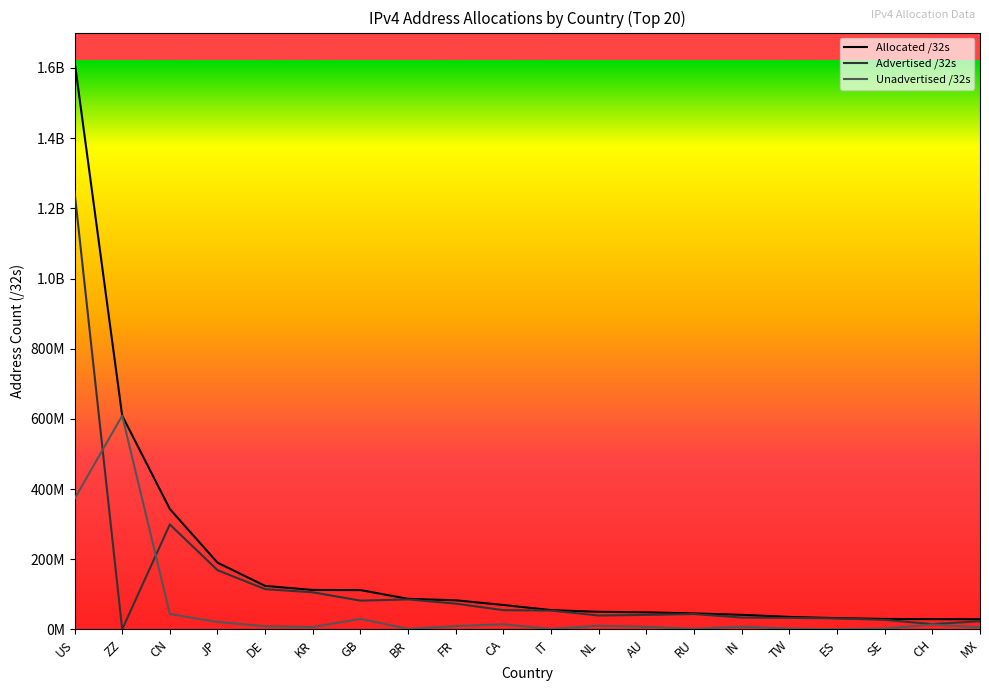

Does the chart display data point markers on the line(s)?

No